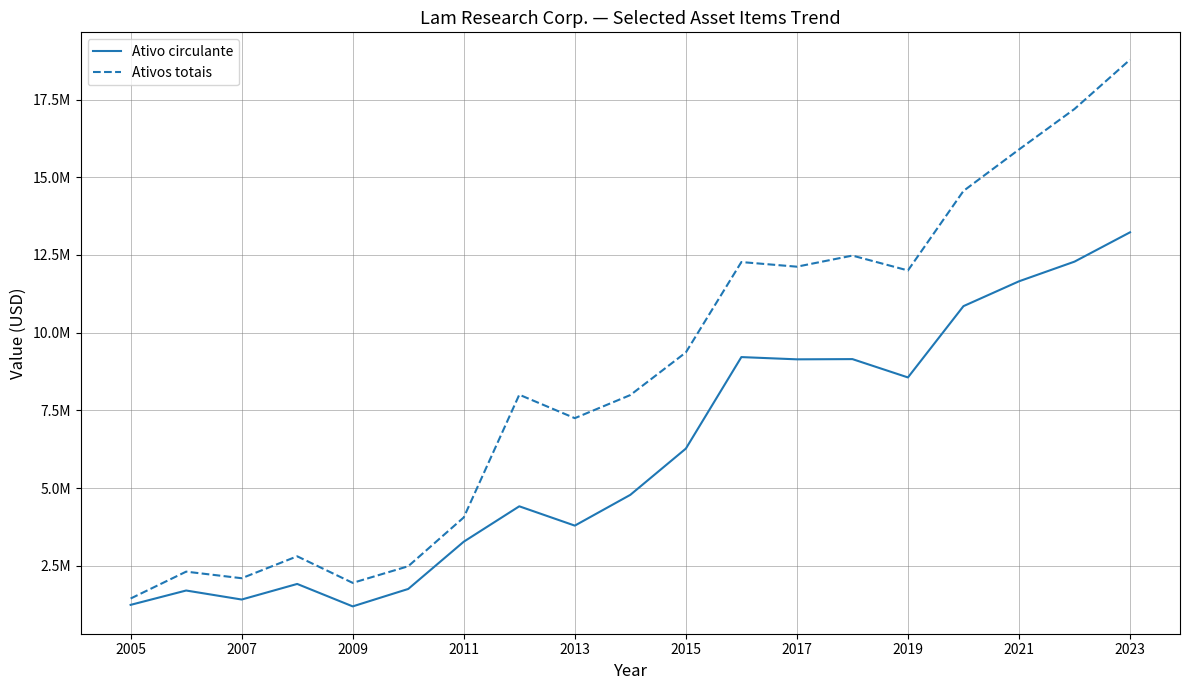

True or false: Ativos totais and Ativo circulante cross at least once.

False